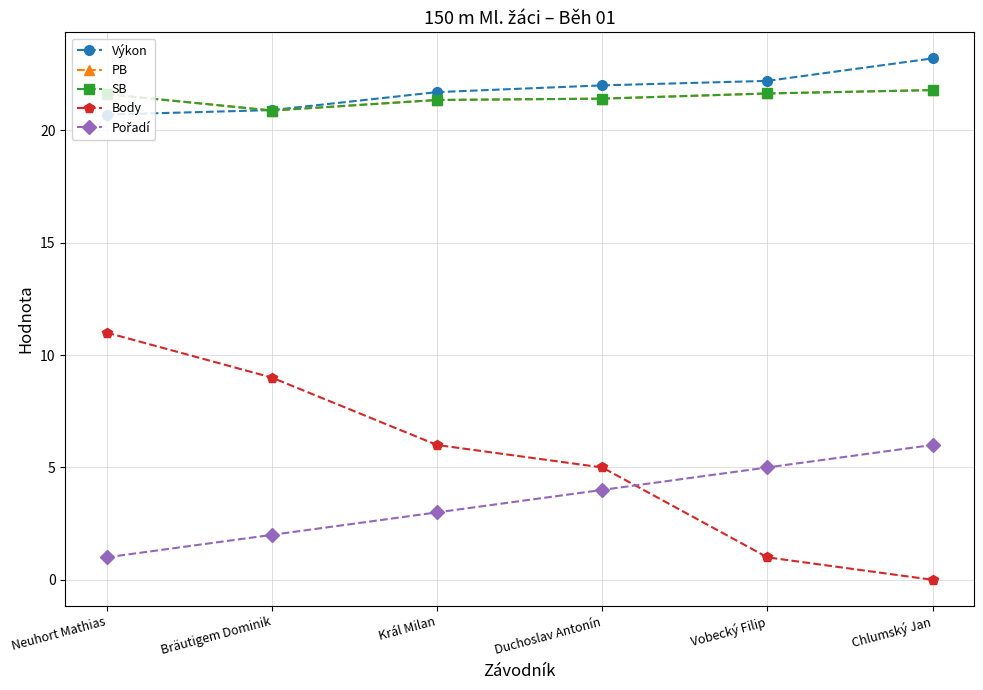

At which category does SB reach its first local valley?

Bräutigem Dominik